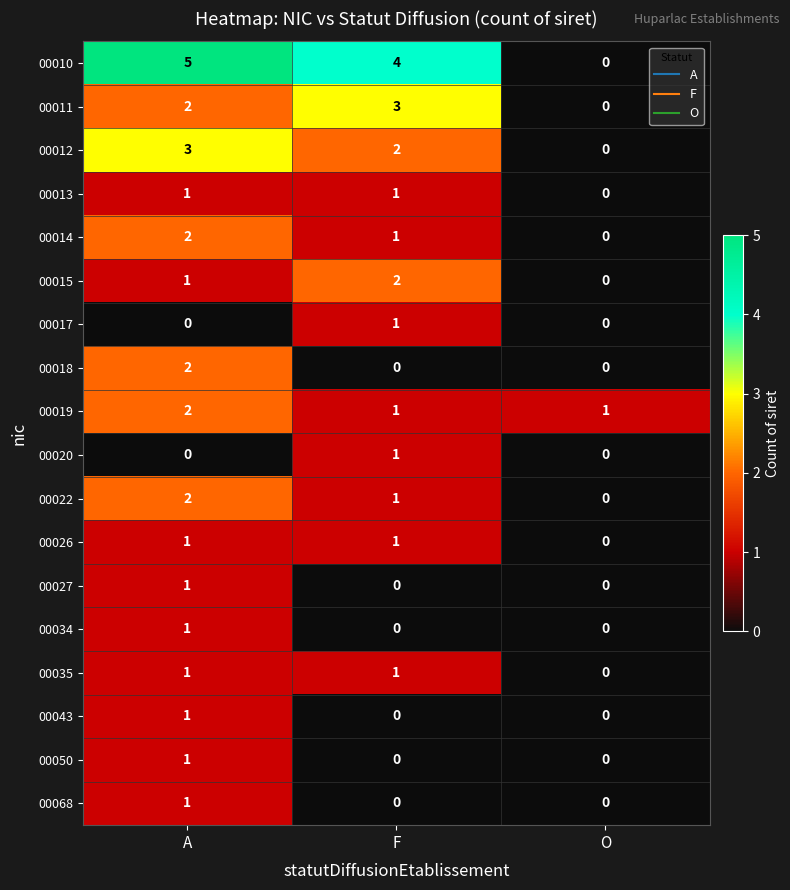

Which label corresponds to the largest value in the chart?

A